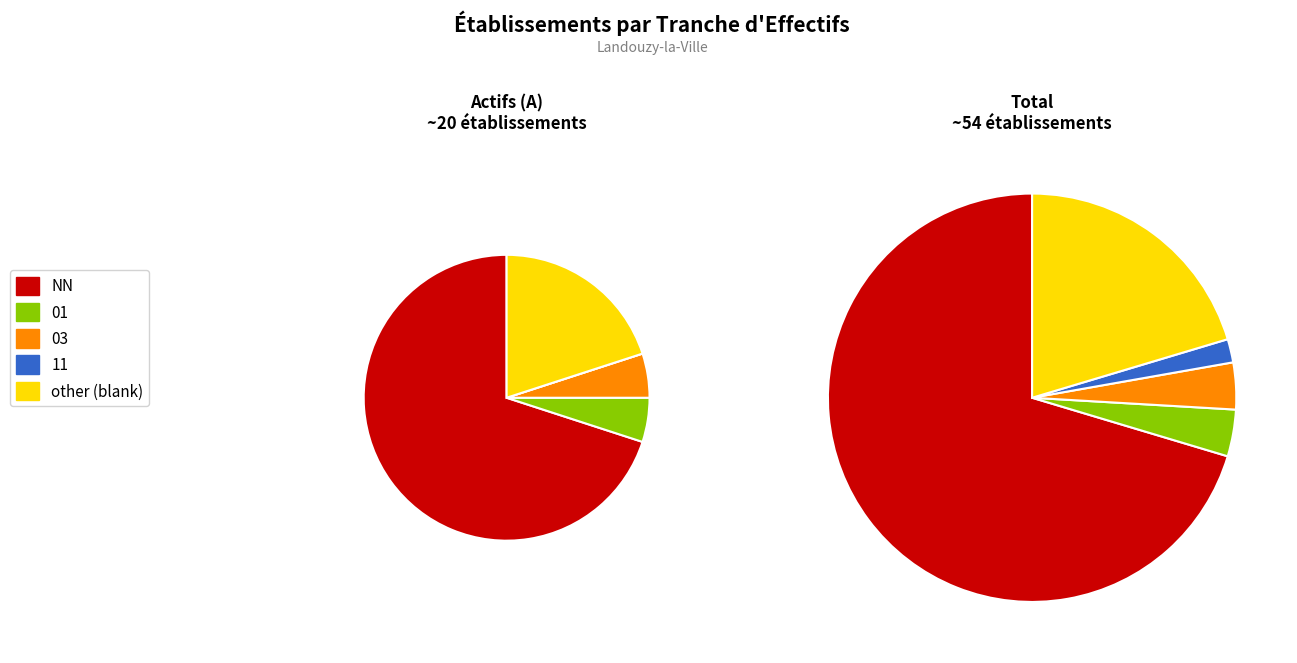

Is the sum of 00 and 01 greater than half?

No